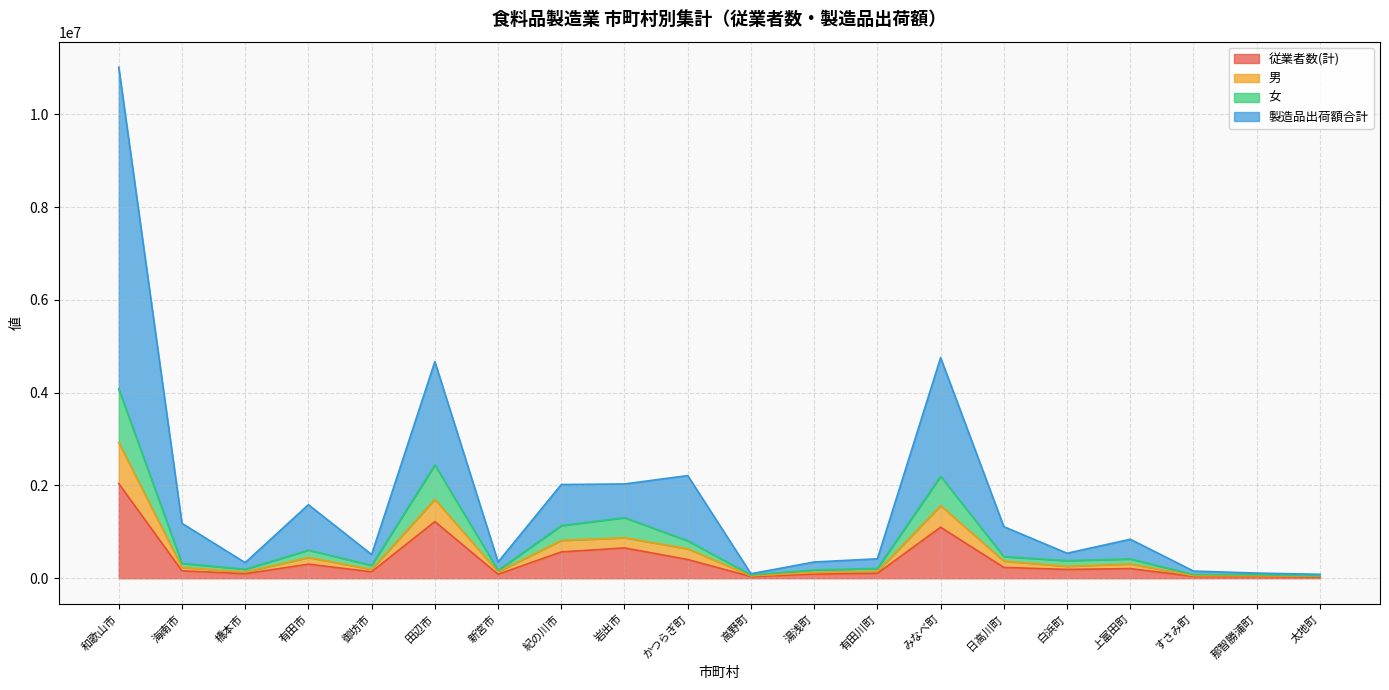

How many lines are shown in the chart?

4